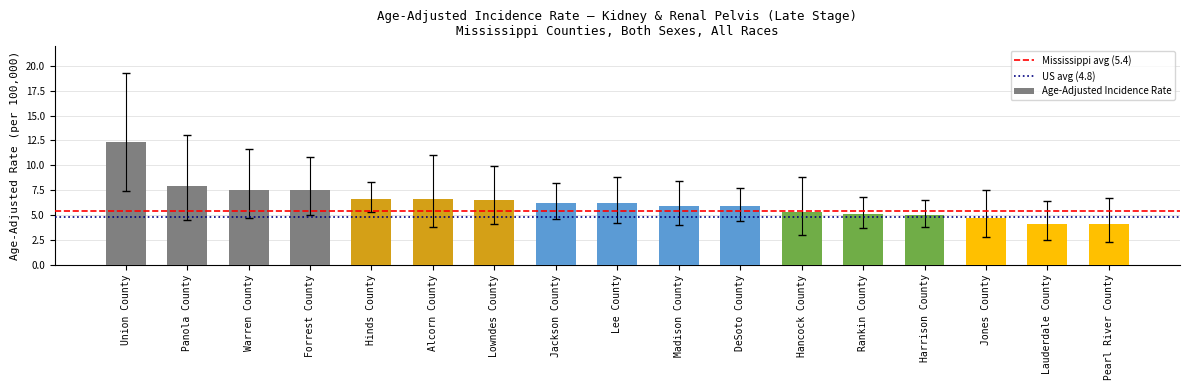

What is the change in value from Panola County to Lauderdale County?

-3.8